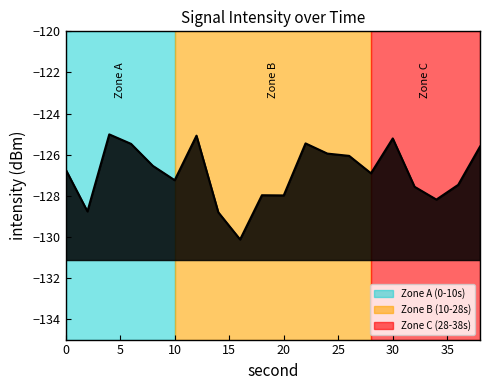

Where is the first local minimum?

2